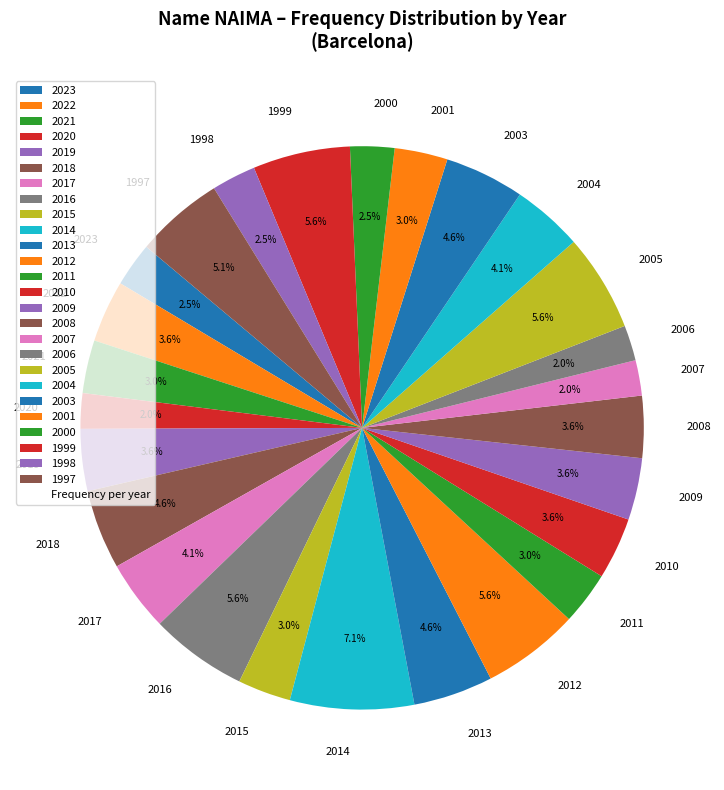

What is the largest slice in the pie chart?

2014